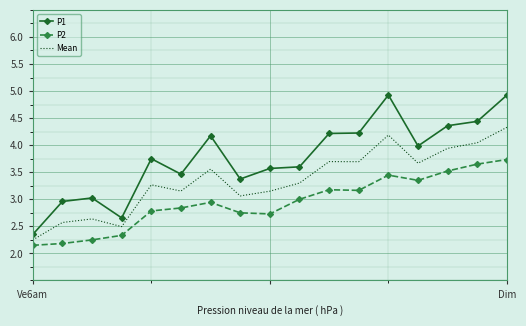

Which series has the largest total across all categories?

P1